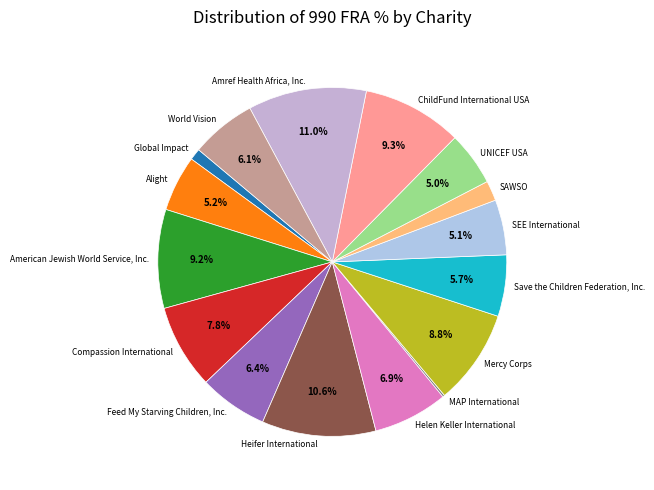

The Alight slice represents 1% of the pie. True or false?

False